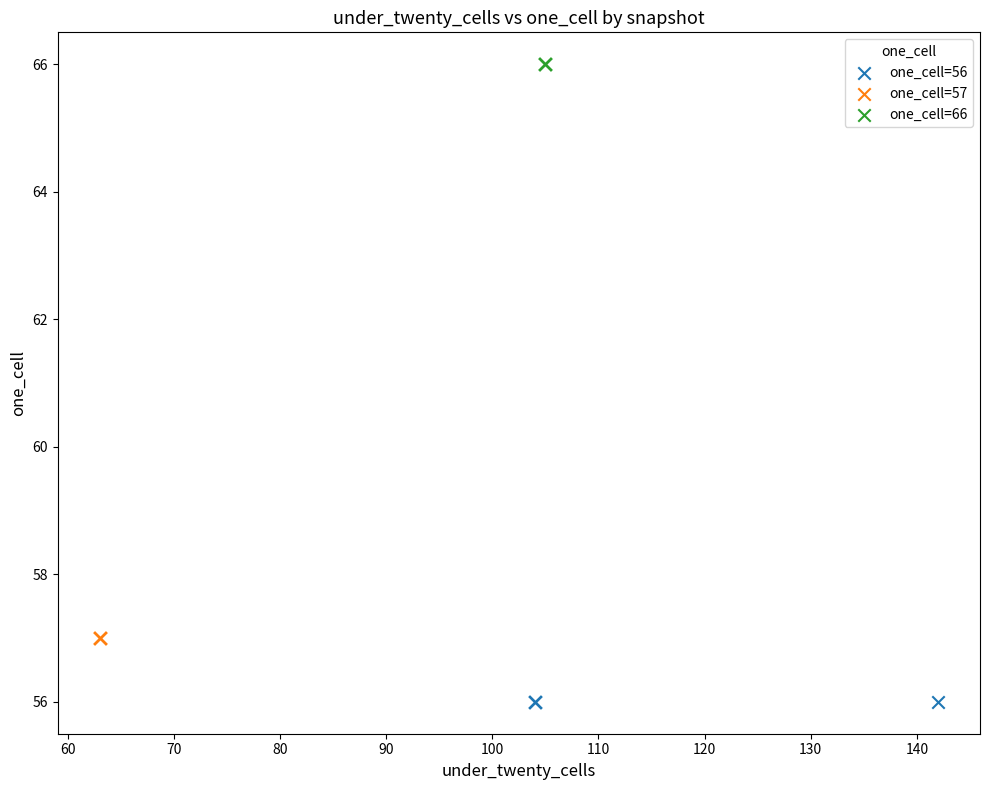

Which series contains the highest Y value?

one_cell=66